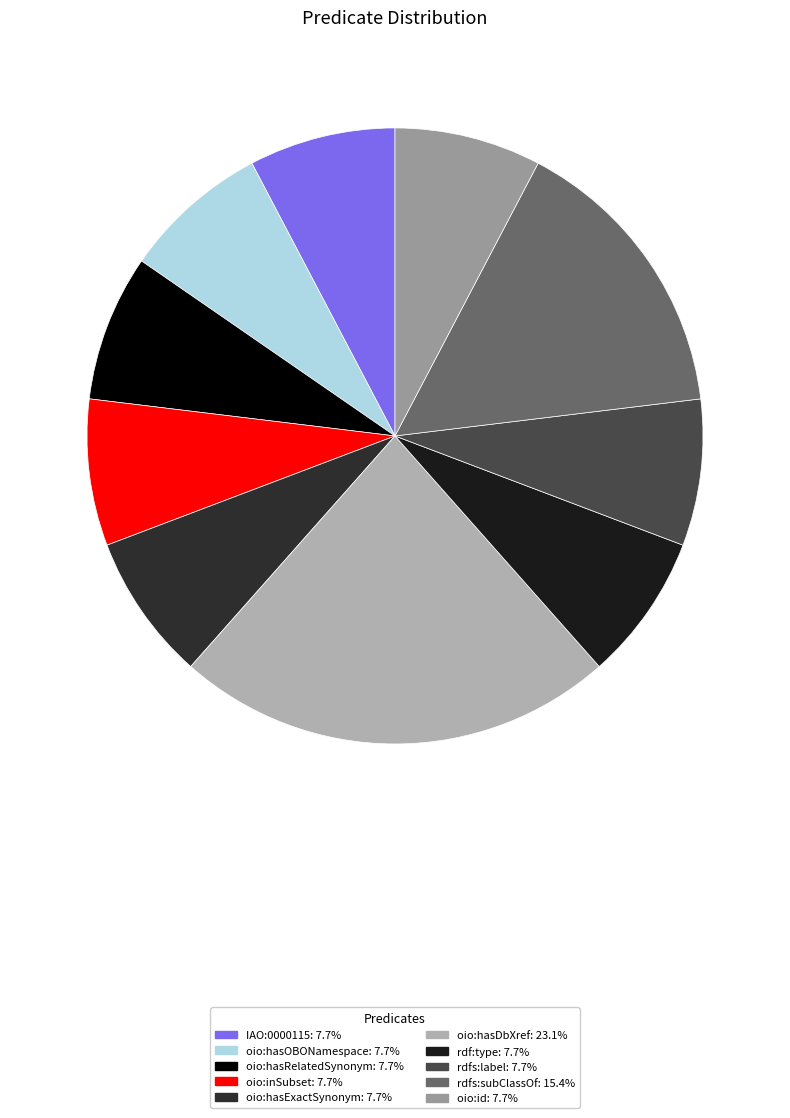

What is the ratio of the value at oio:hasExactSynonym to the value at oio:hasRelatedSynonym?

1.0